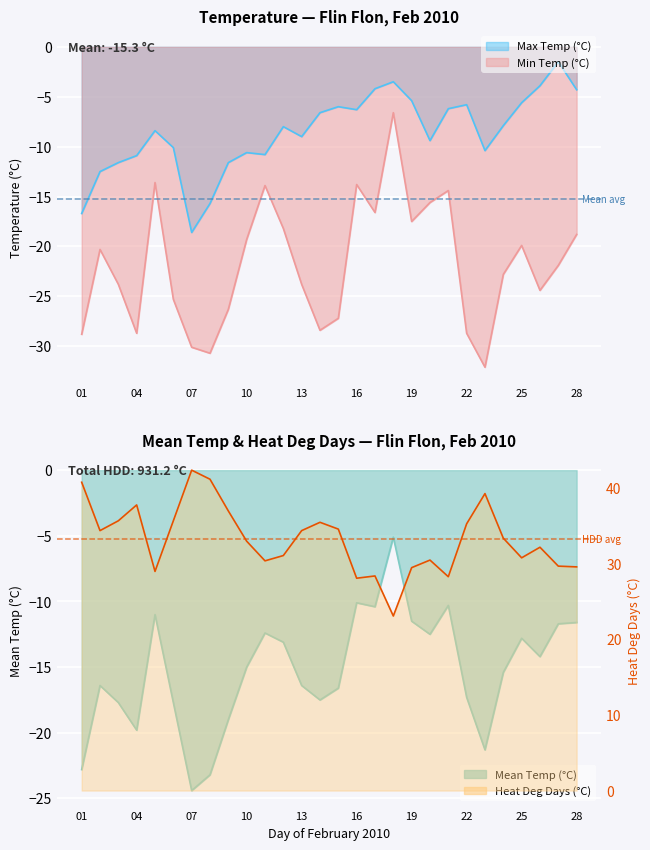

What is the average value of the Heat Deg Days (°C) series?

33.3